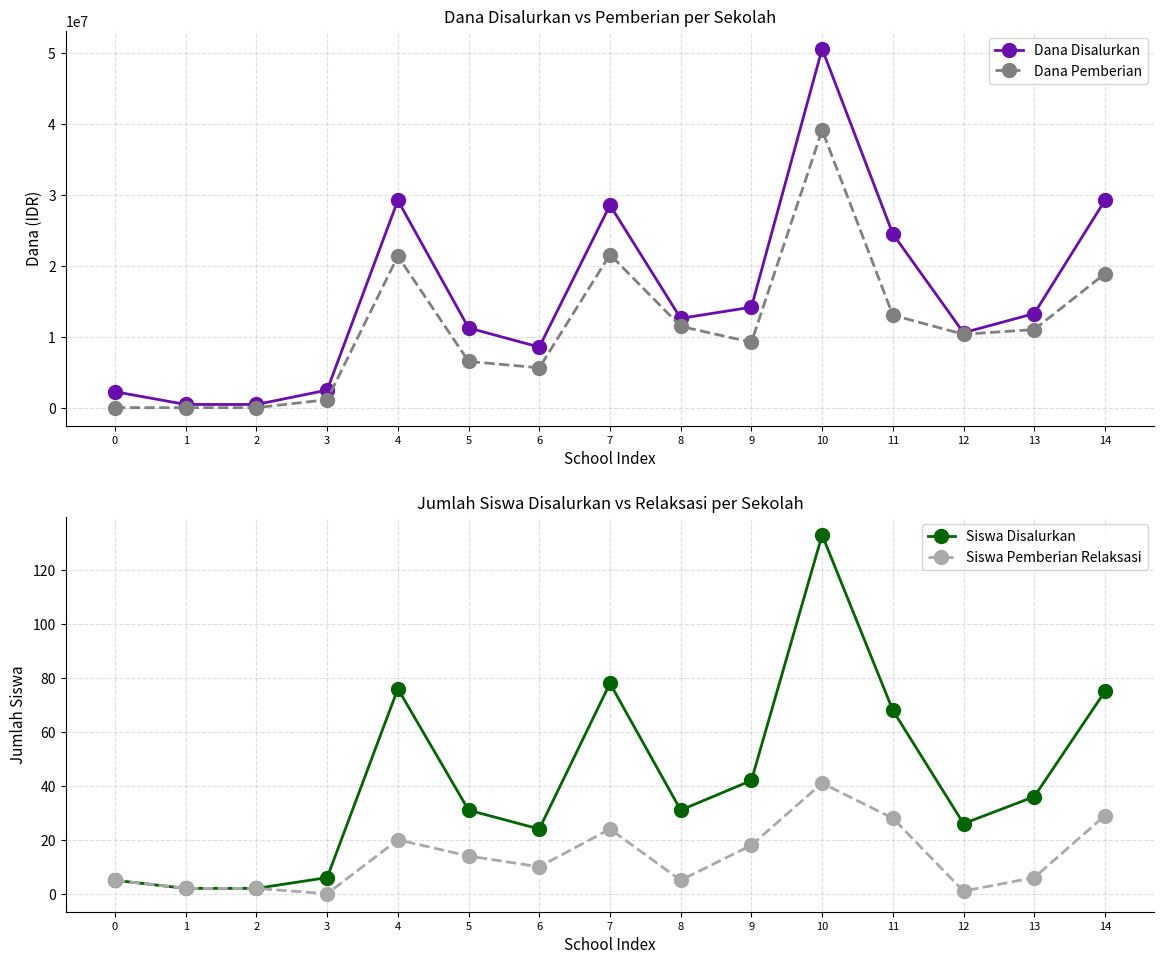

What is the approximate value of Dana Pemberian at 5, to the nearest 100?

6525000